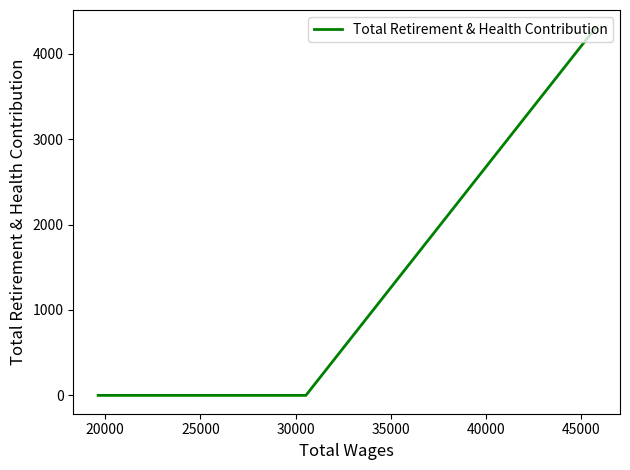

Does the chart have visible grid lines?

No